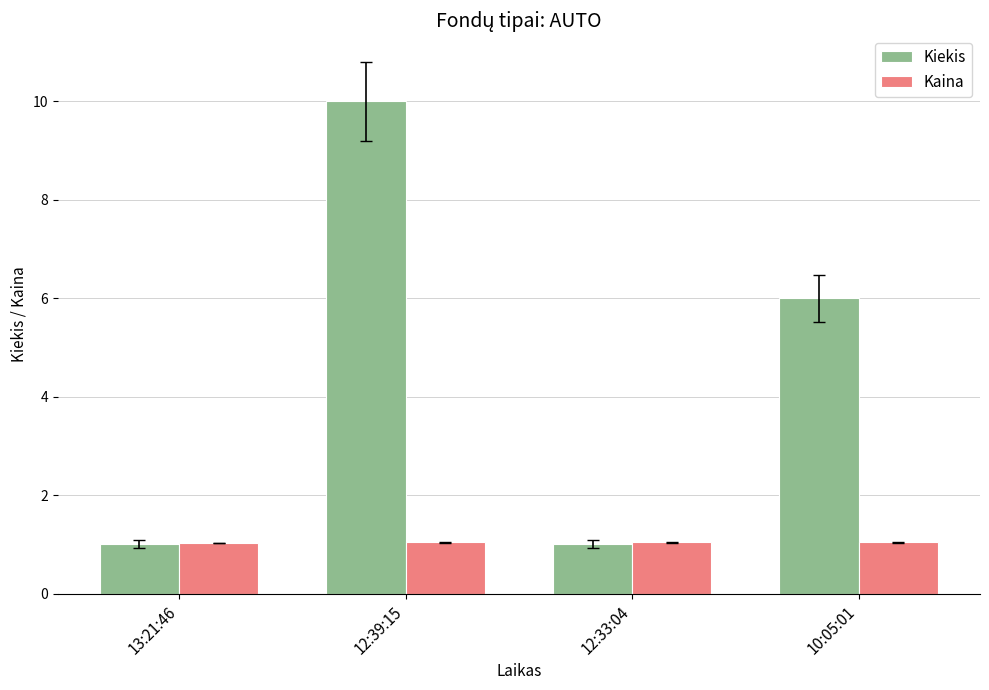

Reading left to right, transcribe all the data shown in this chart.

Kiekis: 13:21:46=1.0	12:39:15=10.0	12:33:04=1.0	10:05:01=6.0
Kaina: 13:21:46=1.0	12:39:15=1.0	12:33:04=1.0	10:05:01=1.0